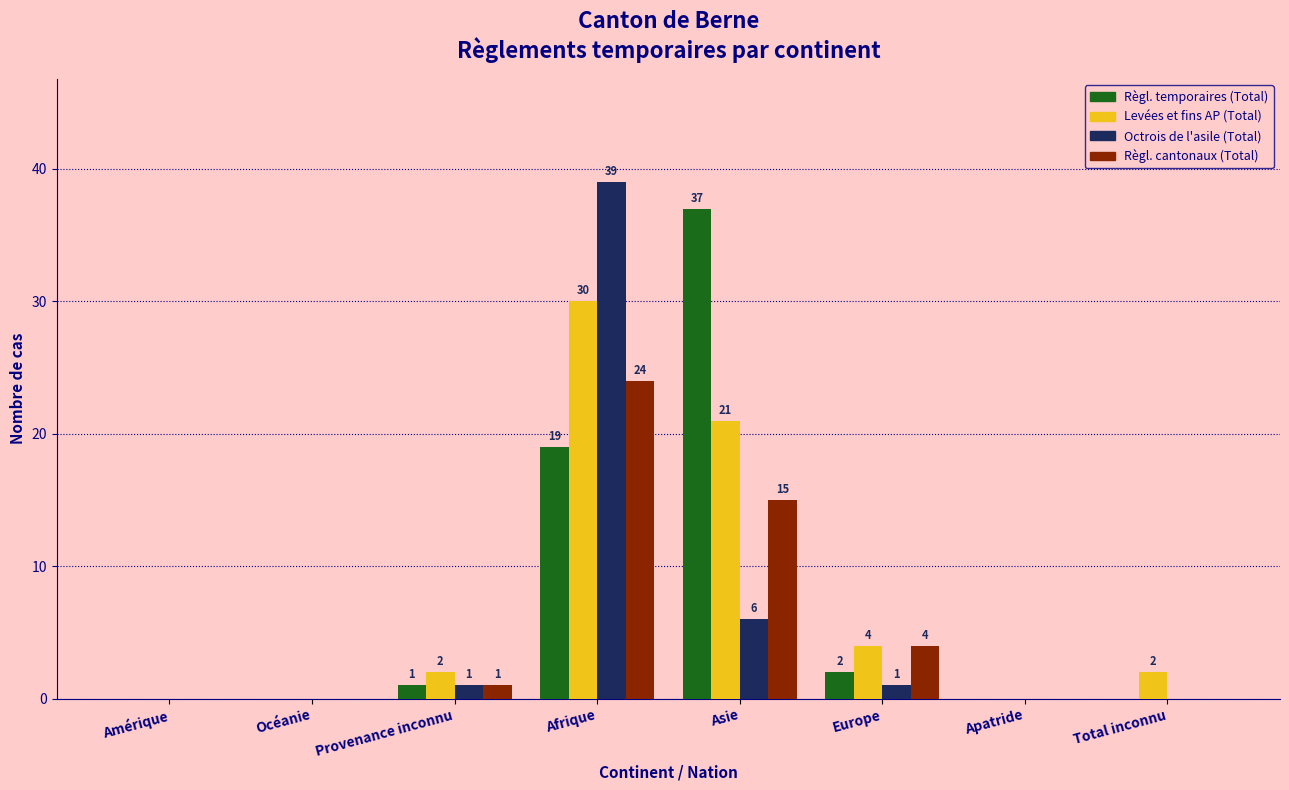

At which category is the sum across all series the highest?

Afrique